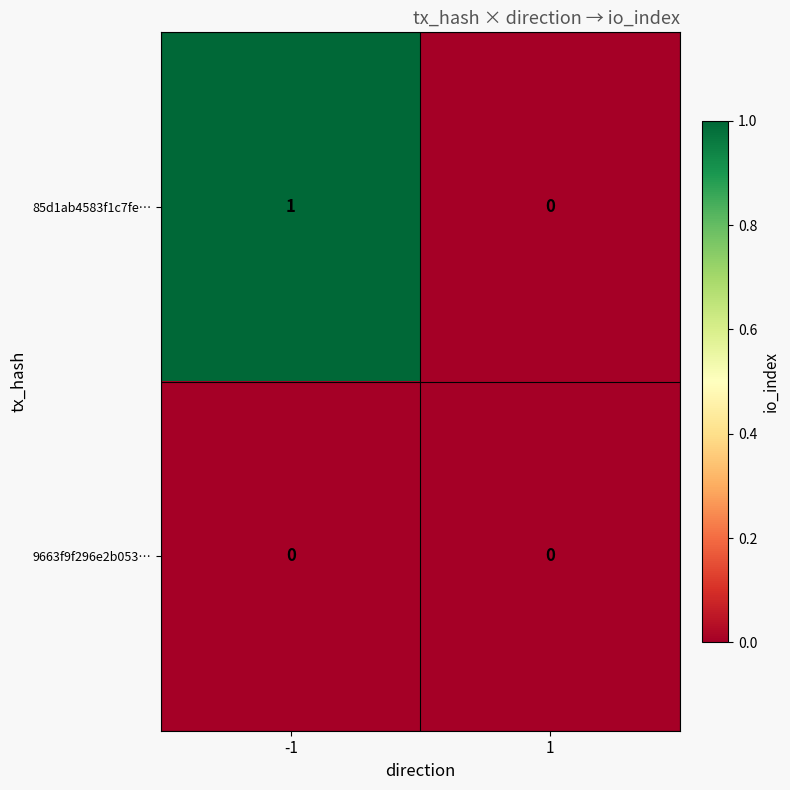

The value of 85d1ab4583f1c7fe… at -1 is 1. True or false?

True